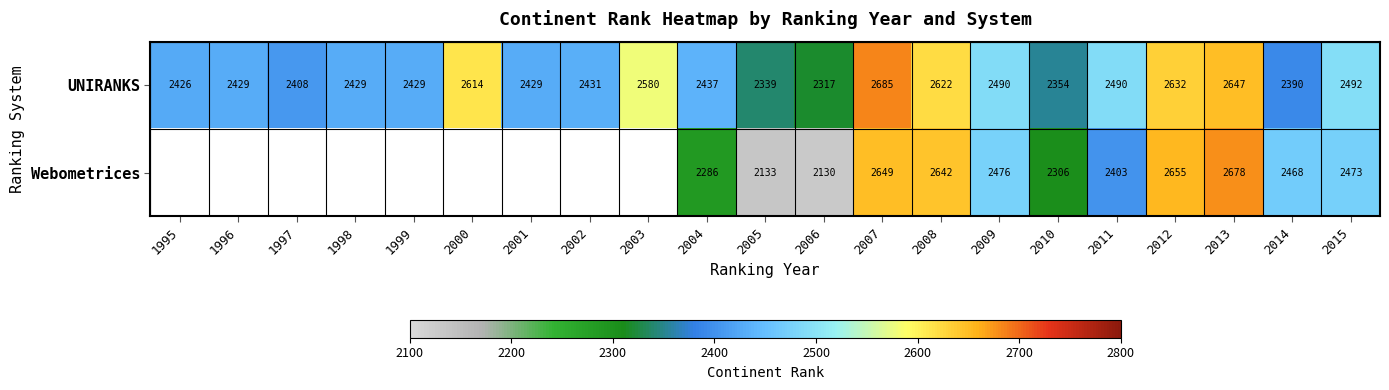

At which label does UNIRANKS reach its peak?

2007